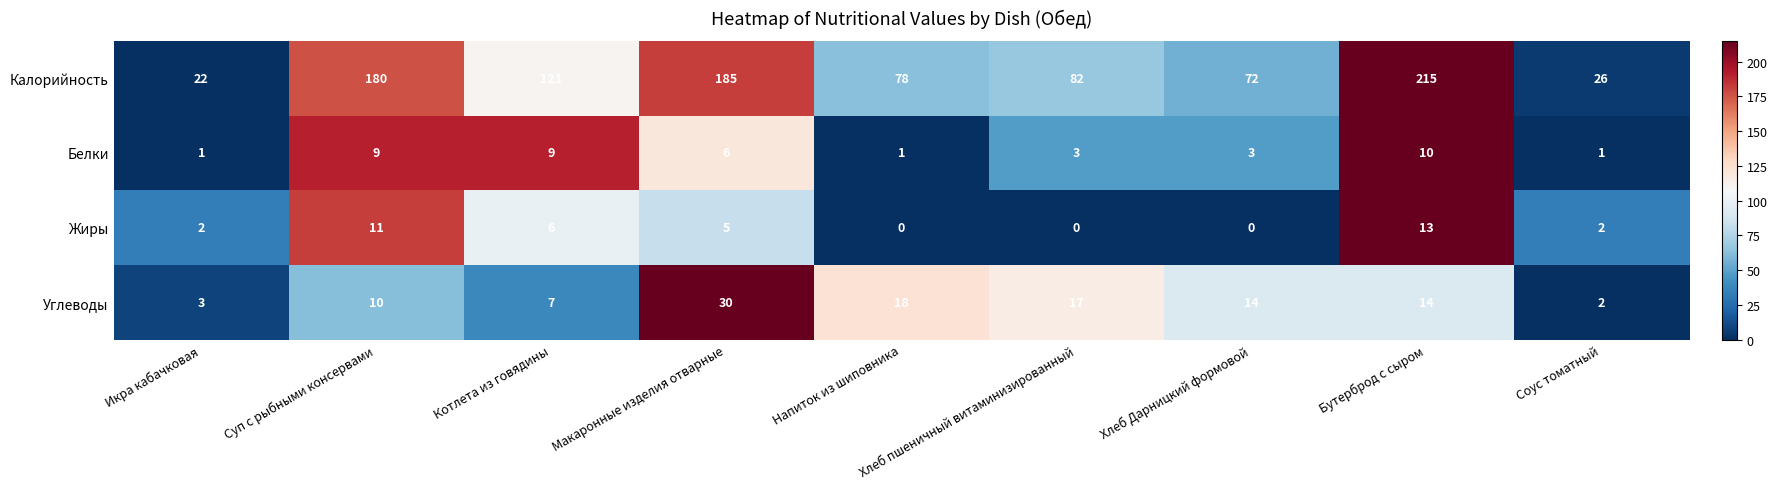

What is the total value across all series at Соус томатный?

31